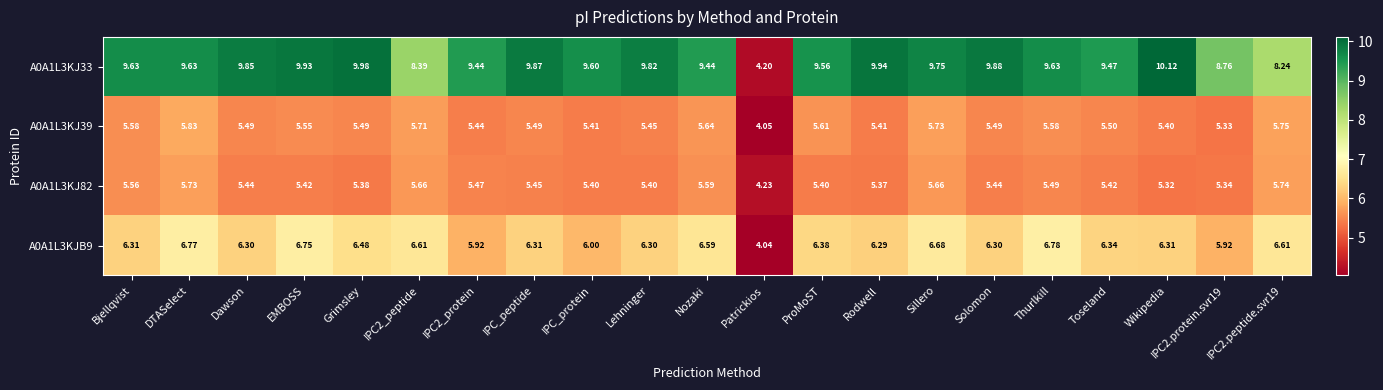

Which series has the largest range (max minus min)?

A0A1L3KJ33